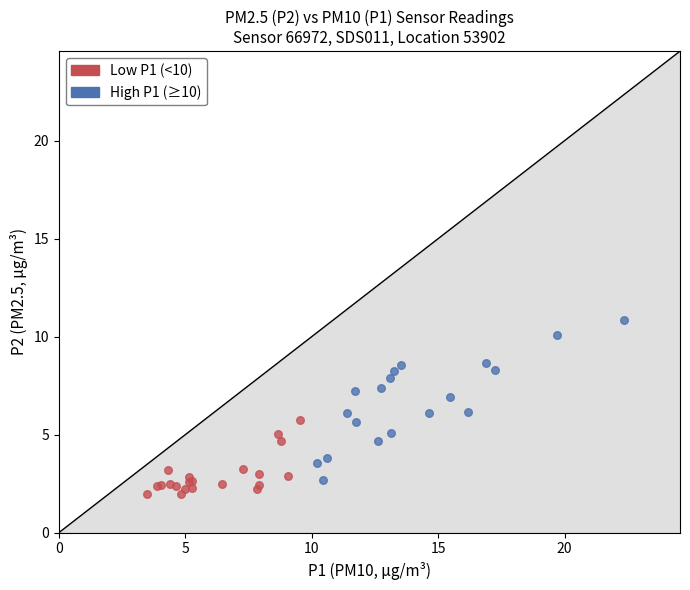

Which series contains the lowest Y value?

Low P1 (<10)